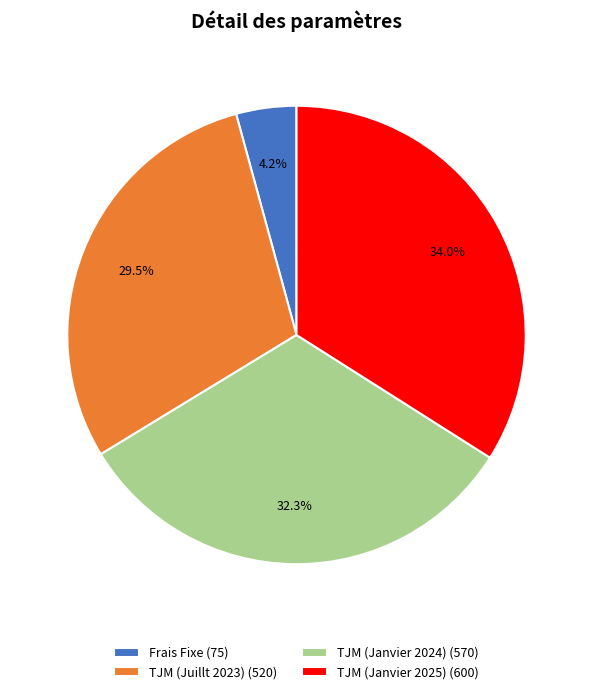

Which category has the smallest portion of the pie?

Frais Fixe